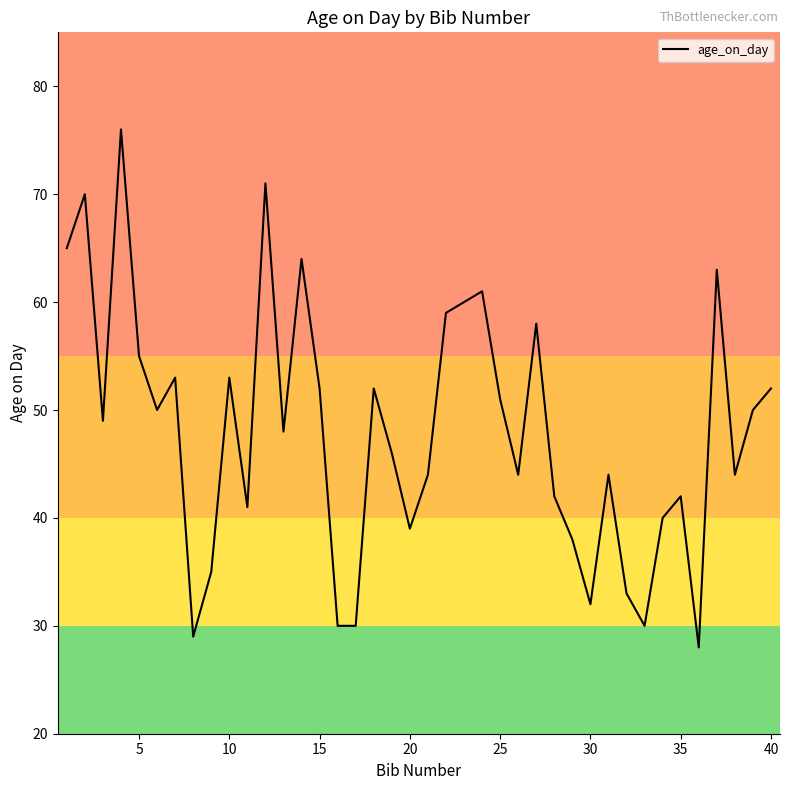

Does the chart display data point markers on the line(s)?

No